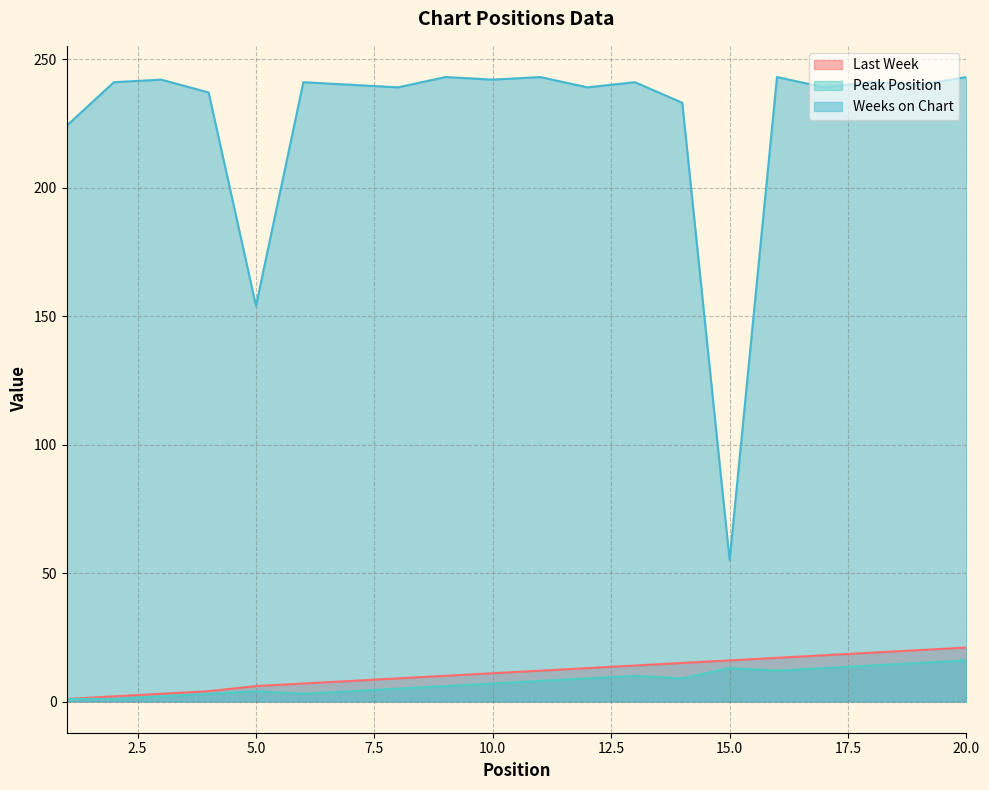

What is the smallest value displayed?

1